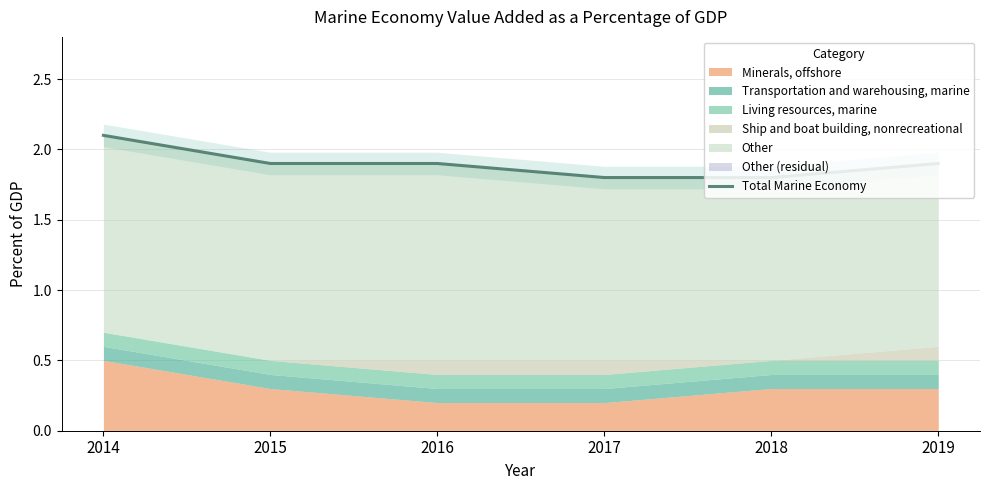

Is it true that the value at 2018 is 0.6?

False